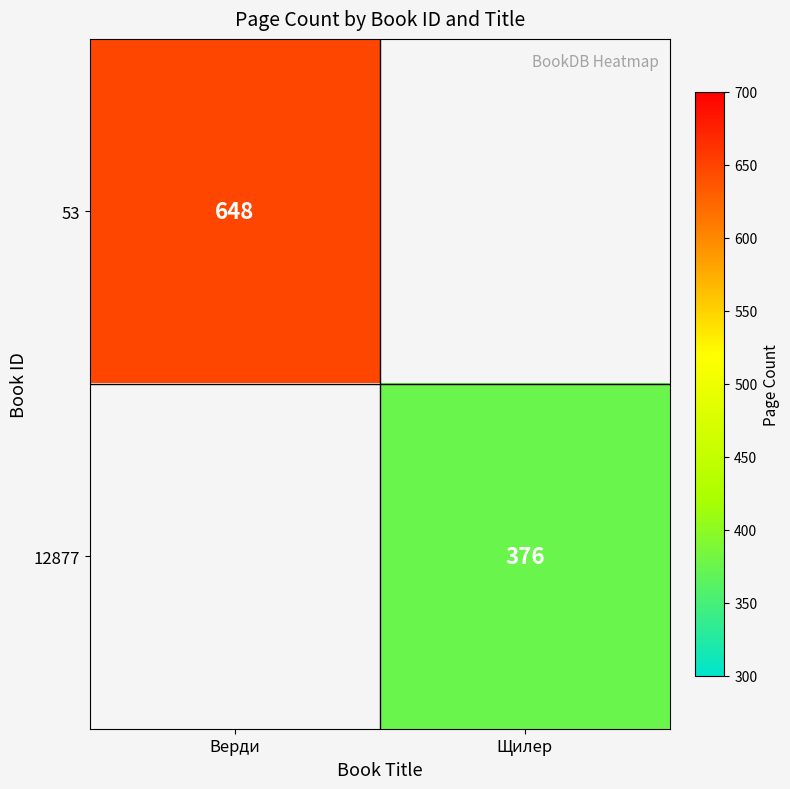

How many categories are shown in the chart?

2